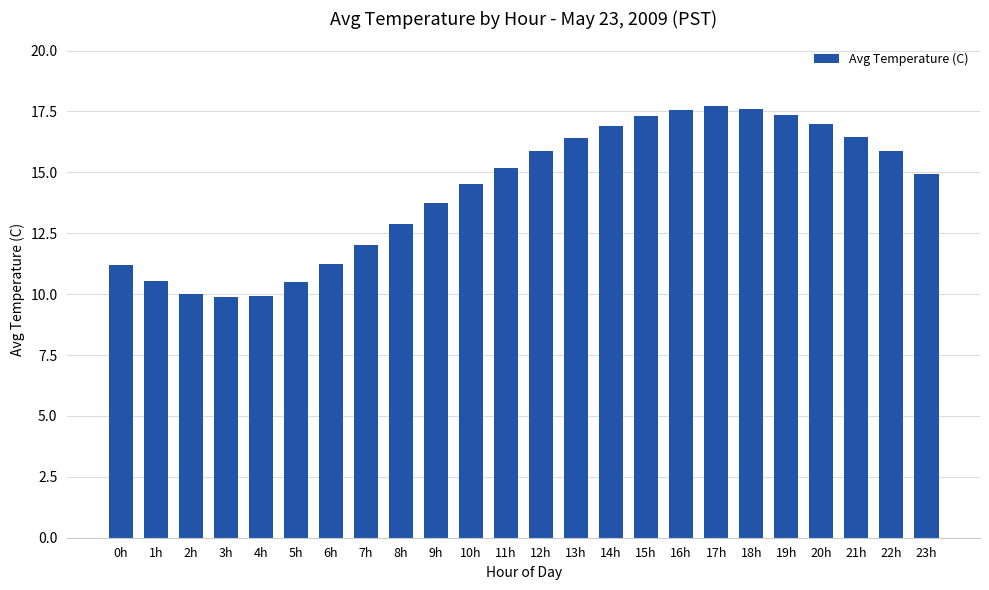

What is the maximum value shown in the chart?

17.7